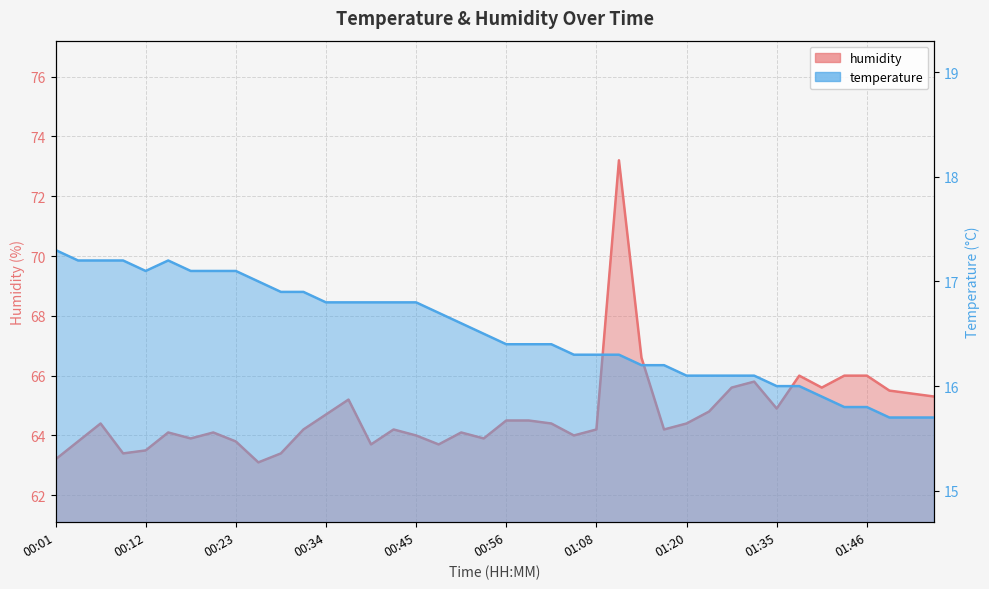

In temperature, how many points are lower than both neighbors (excluding endpoints)?

1